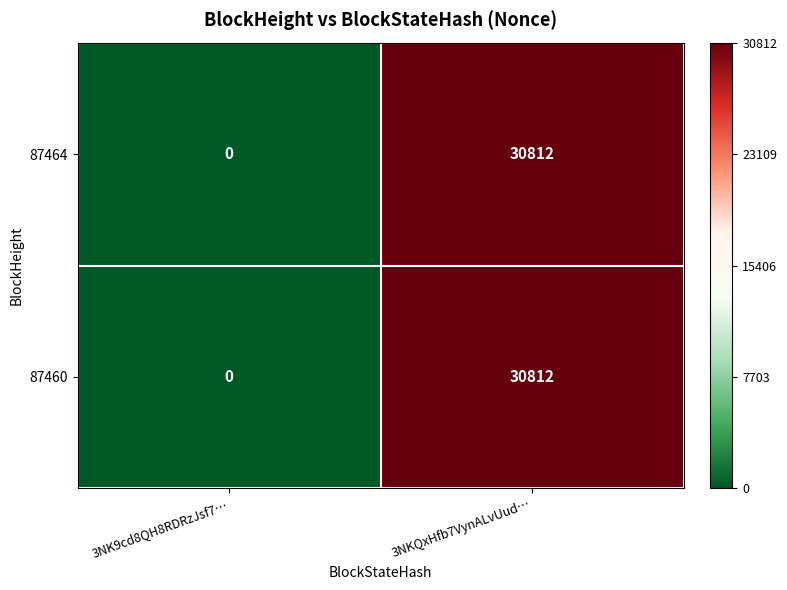

Is the value of 87464 at 3NK9cd8QH8RDRzJsf7… greater than the value of 87460 at 3NKQxHfb7VynALvUud…?

No